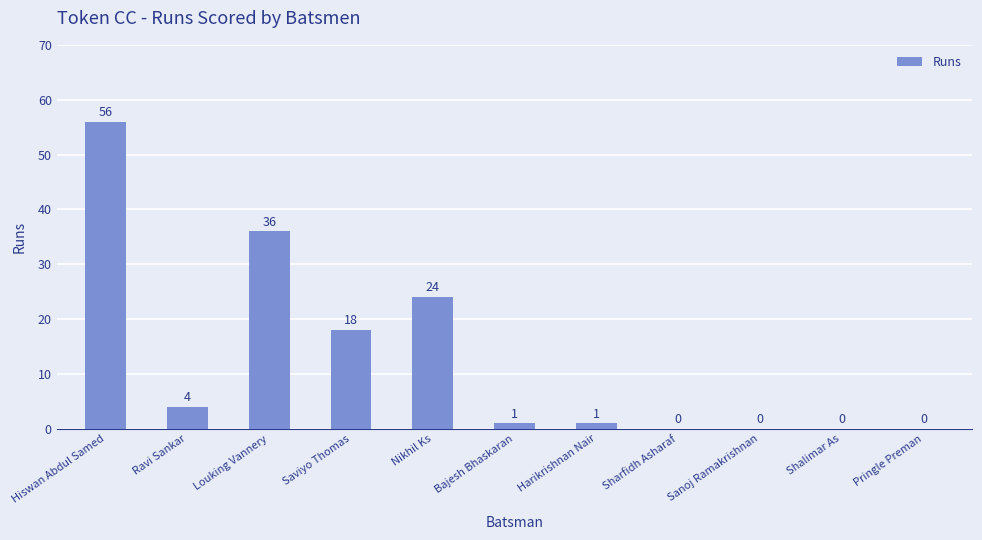

At which label does the data first exceed 1?

Hiswan Abdul Samed